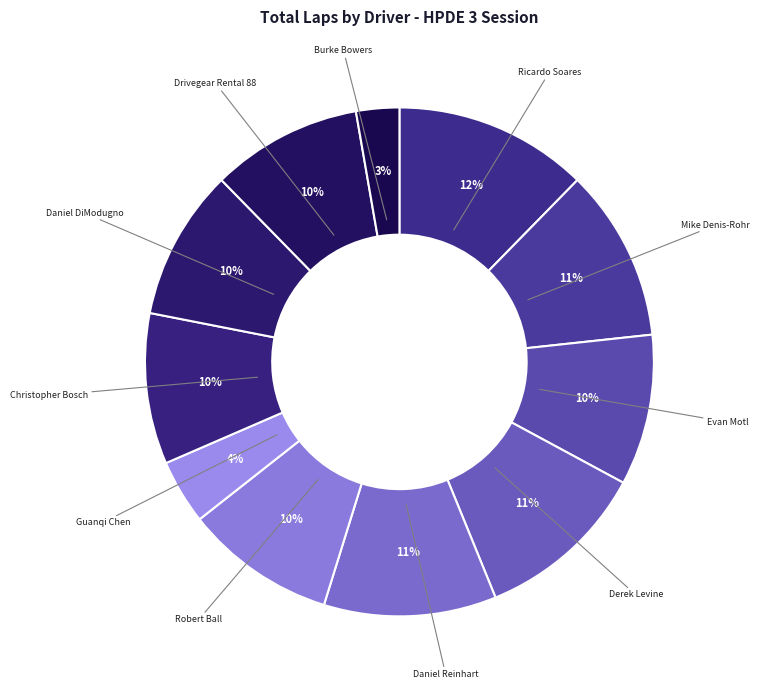

Between Guanqi Chen and Evan Motl, which is larger?

Evan Motl